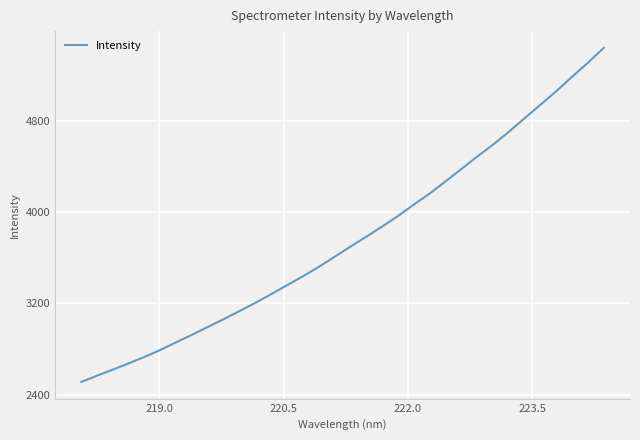

What is the maximum value shown in the chart?

5436.4